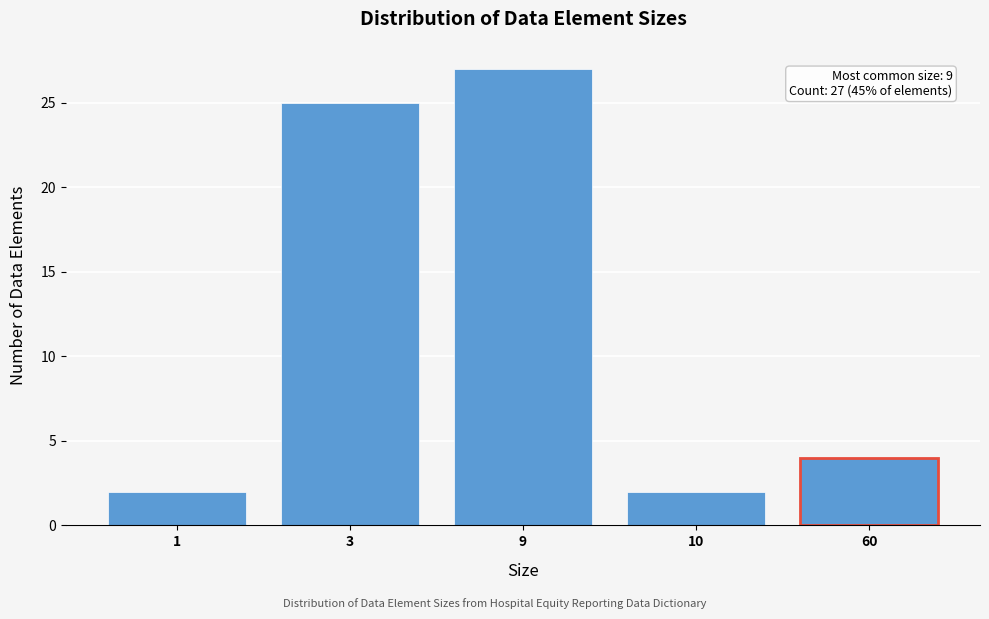

Reading right to left, list all the values displayed in this chart.

4	2	27	25	2